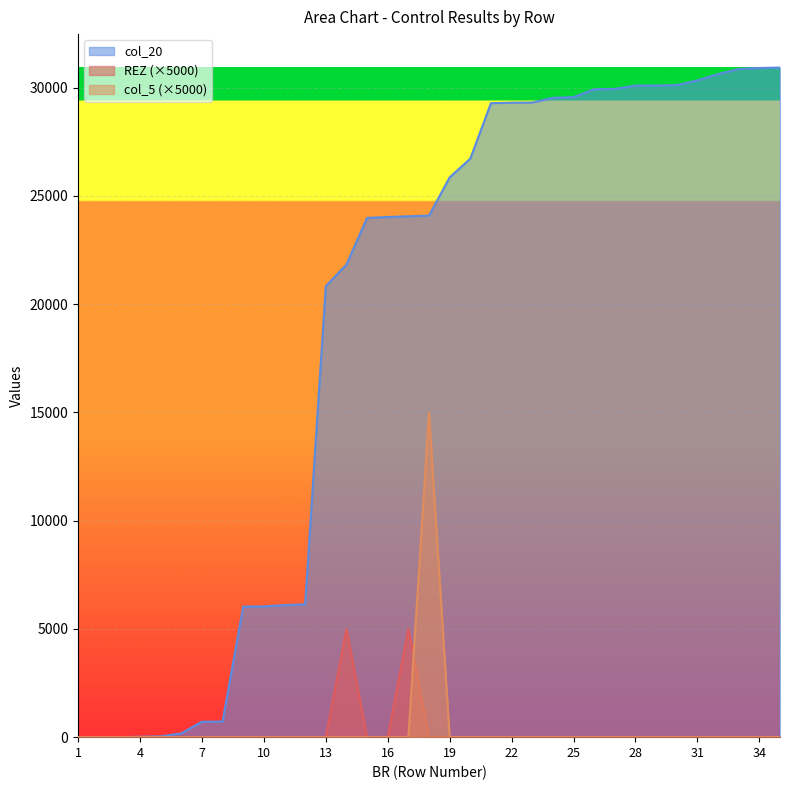

Which series has the largest range (max minus min)?

col_20